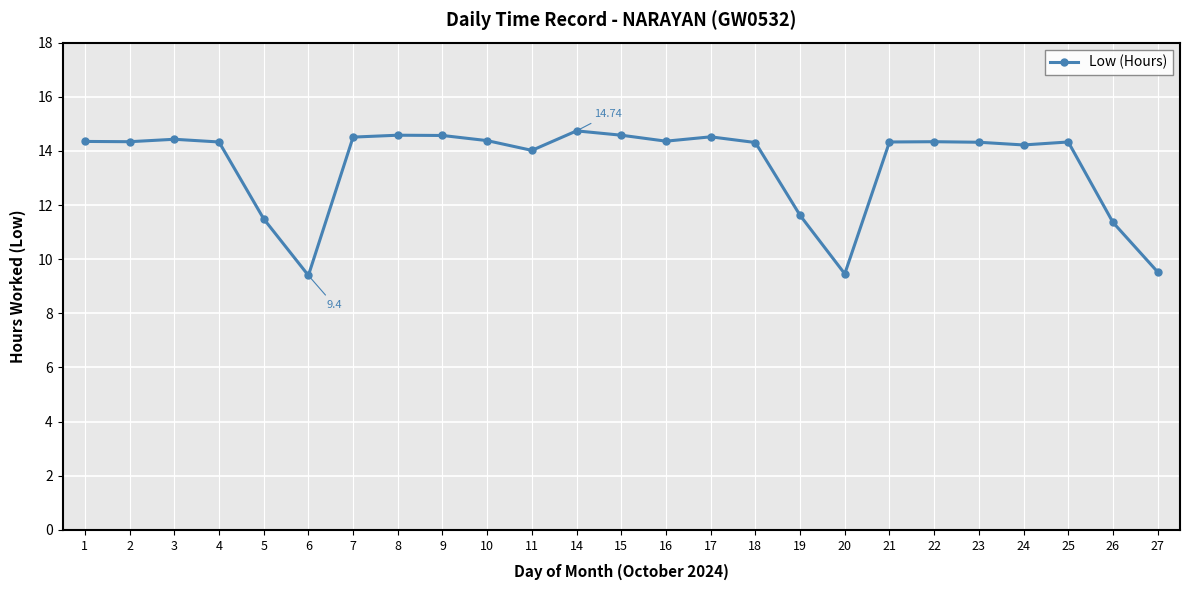

What is the value of the 23rd point from the left?

14.3